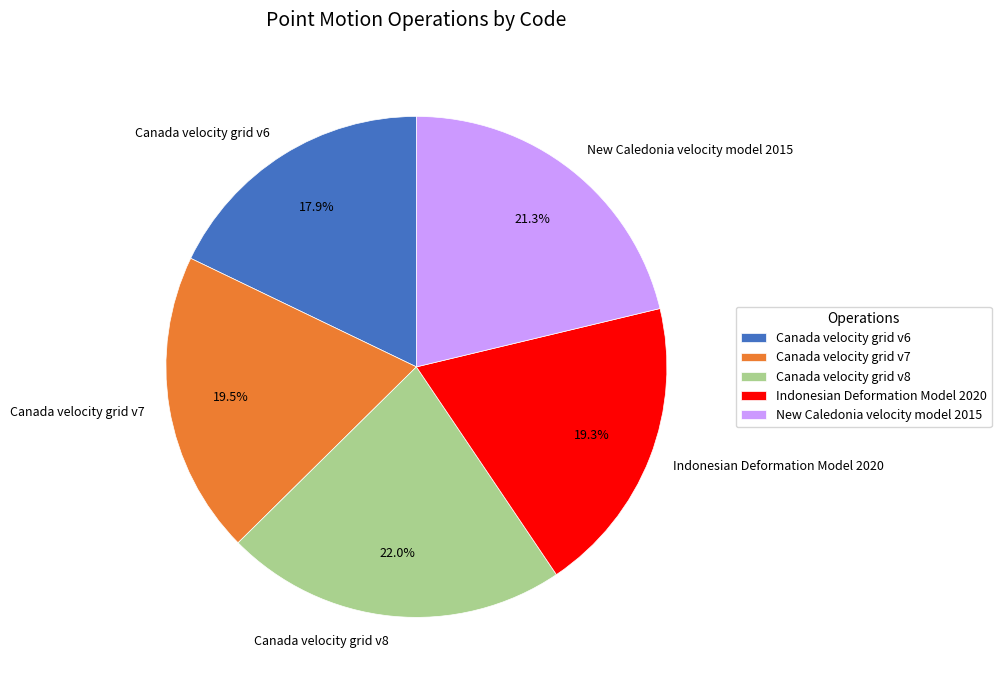

Between Canada velocity grid v6 and Canada velocity grid v7, which is larger?

Canada velocity grid v7